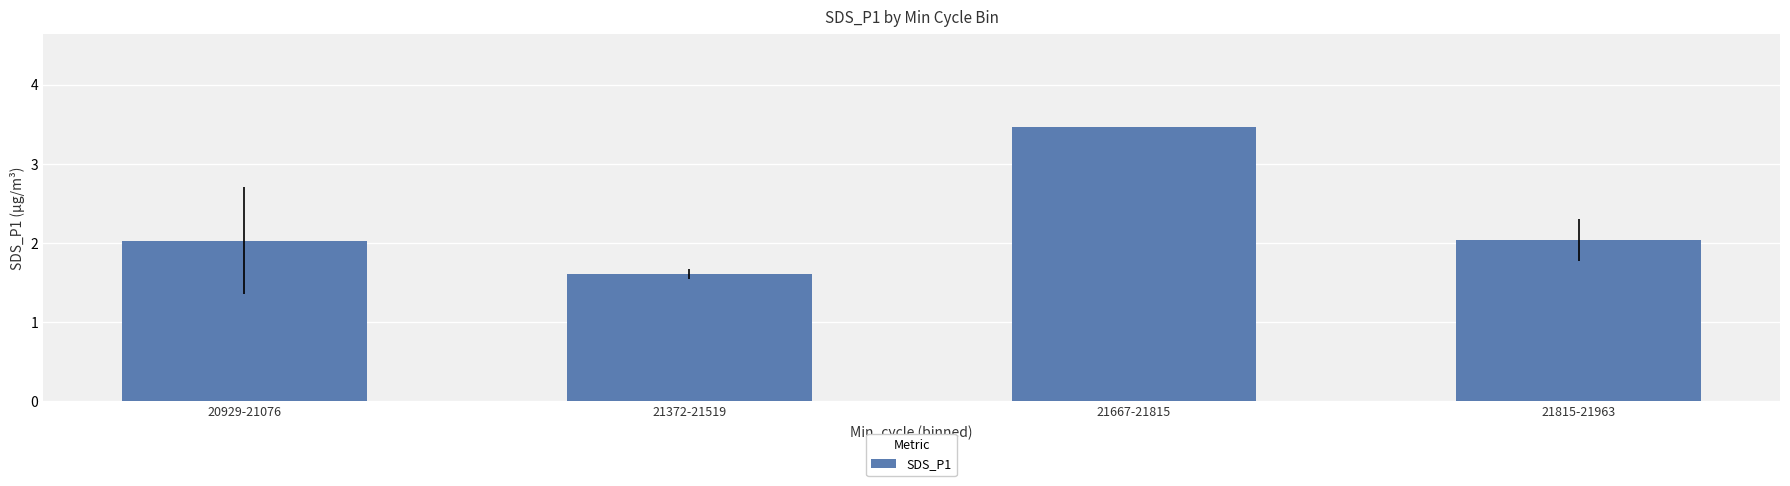

Which category has the lowest value across all series?

21372-21519